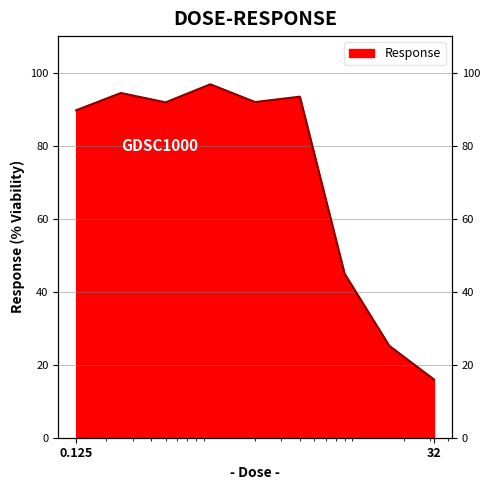

Reading left to right, transcribe all the data shown in this chart.

0.125=89.7	0.25=94.4	0.5=91.9	1.0=96.8	2.0=91.9	4.0=93.4	8.0=44.9	16.0=25.2	32.0=15.9